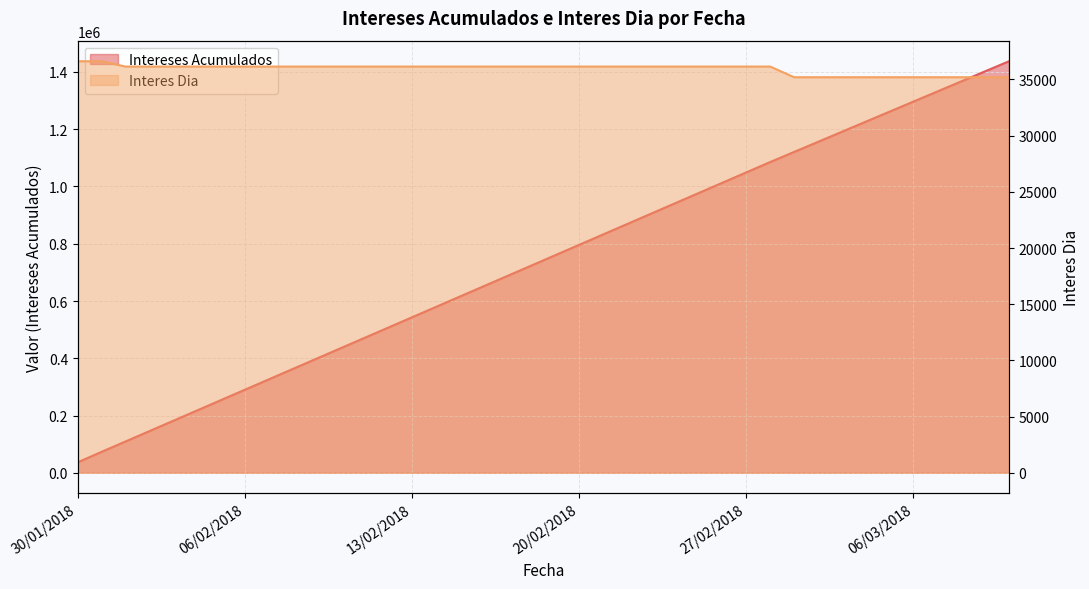

Reading left to right, what are all the values shown in this chart?

Intereses Acumulados: 36620.8	73241.6	109389.0	145536.4	181683.9	217831.3	253978.7	290126.1	326273.5	362420.9	398568.3	434715.7	470863.1	507010.5	543157.9	579305.3	615452.7	651600.1	687747.5	723894.9	760042.3	796189.7	832337.1	868484.5	904631.9	940779.4	976926.8	1013074.2	1049221.6	1085369.0	1120568.6	1155768.2	1190967.9	1226167.5	1261367.1	1296566.8	1331766.4	1366966.0	1402165.7	1437365.3
Interes Dia: 36620.8	36620.8	36147.4	36147.4	36147.4	36147.4	36147.4	36147.4	36147.4	36147.4	36147.4	36147.4	36147.4	36147.4	36147.4	36147.4	36147.4	36147.4	36147.4	36147.4	36147.4	36147.4	36147.4	36147.4	36147.4	36147.4	36147.4	36147.4	36147.4	36147.4	35199.6	35199.6	35199.6	35199.6	35199.6	35199.6	35199.6	35199.6	35199.6	35199.6